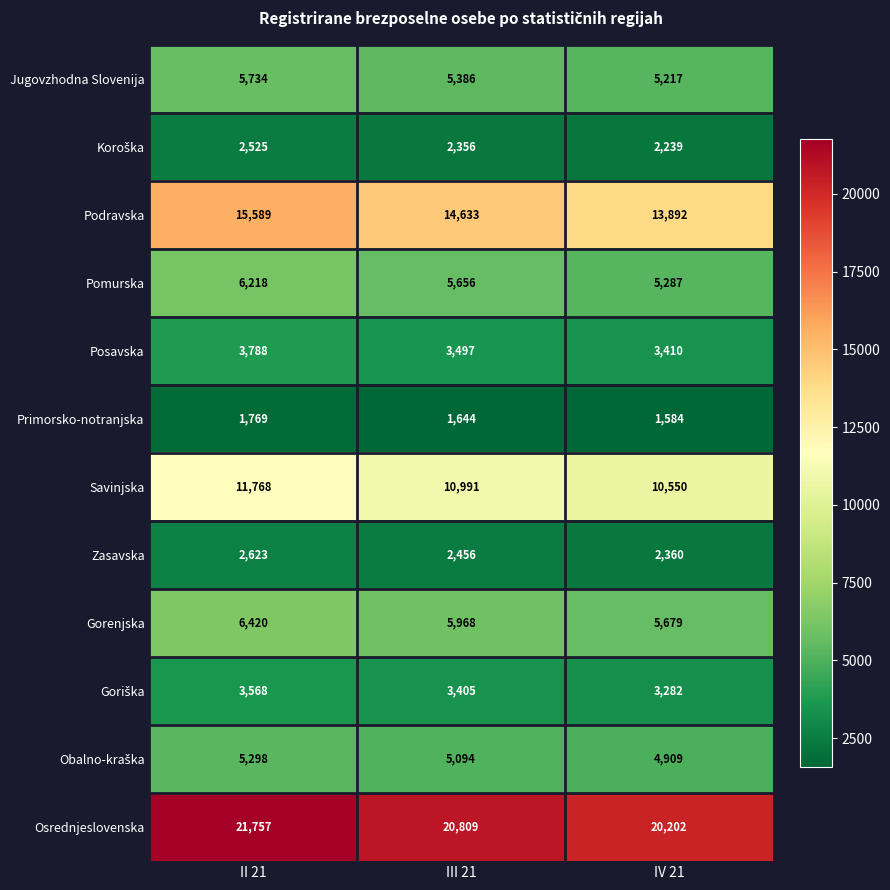

The Jugovzhodna Slovenija series shows 7515 at IV 21. True or false?

False